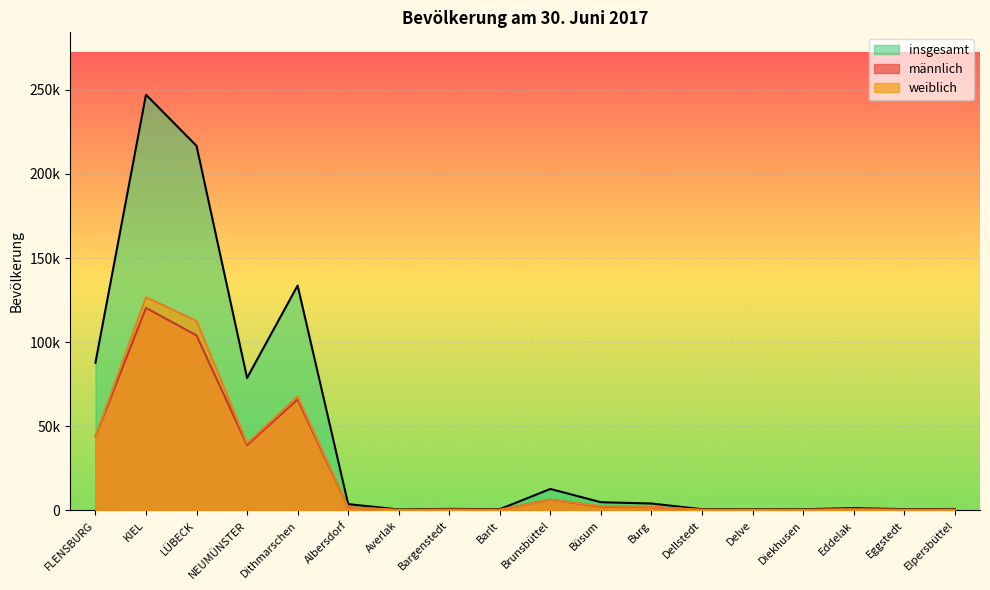

Where does the insgesamt series first go above 3760?

FLENSBURG